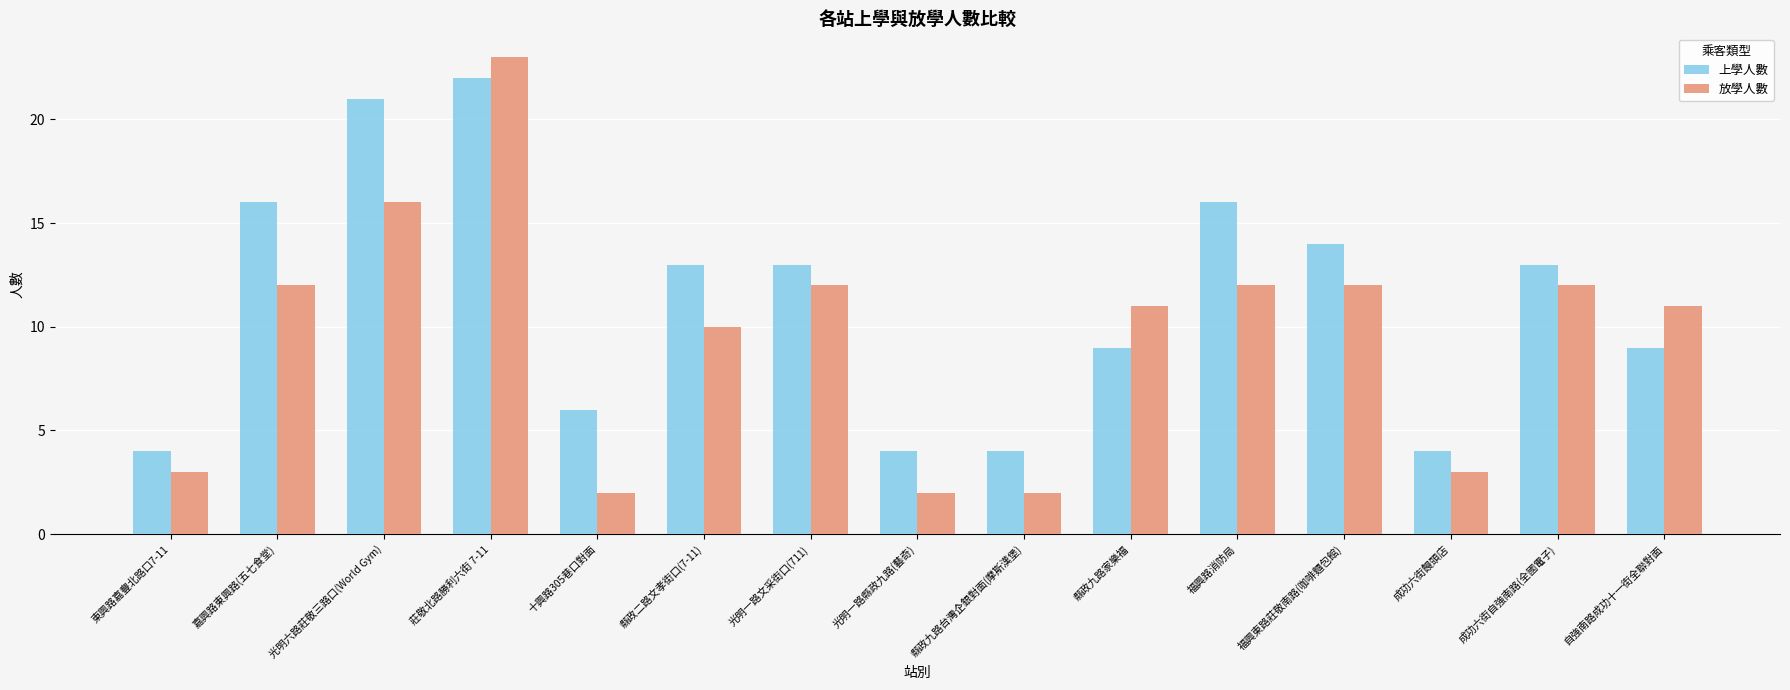

List the series in order of their overall mean, highest first.

上學人數, 放學人數